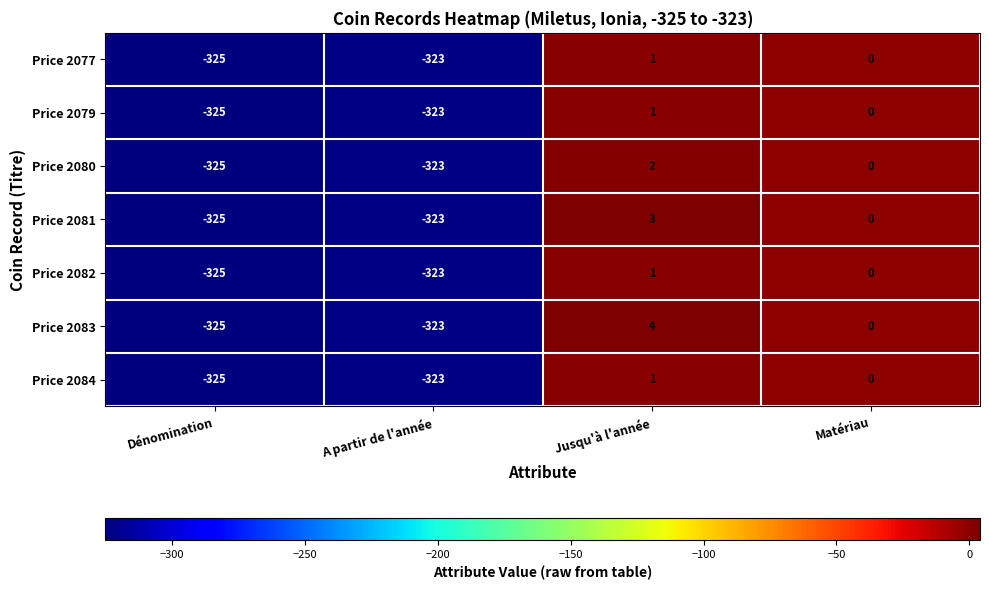

Which series changed the most between Dénomination and Jusqu'à l'année?

Price 2083